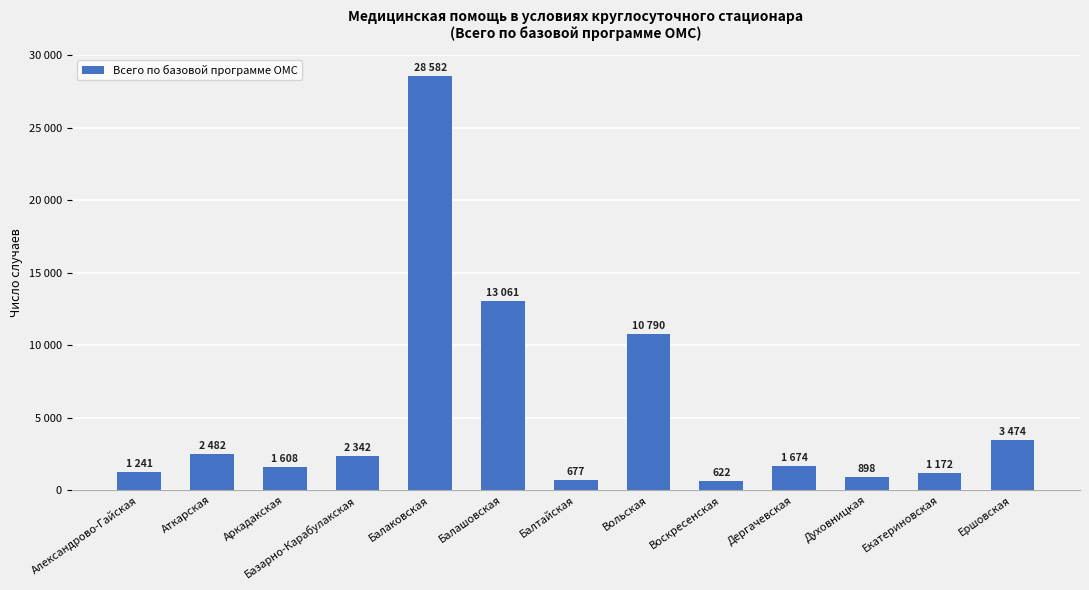

What is the difference between the values at Духовницкая and Ершовская?

2576